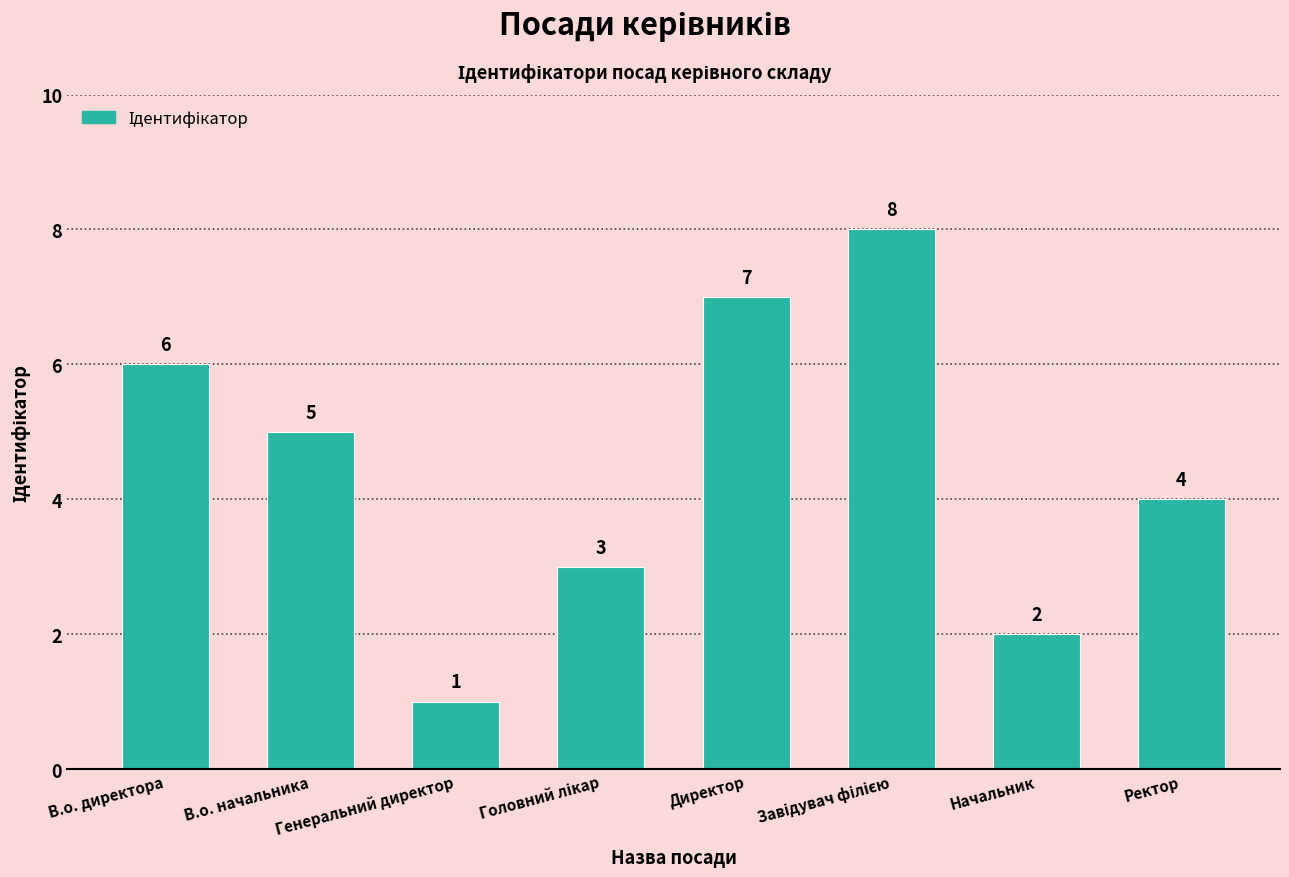

How many bars are there in total?

8